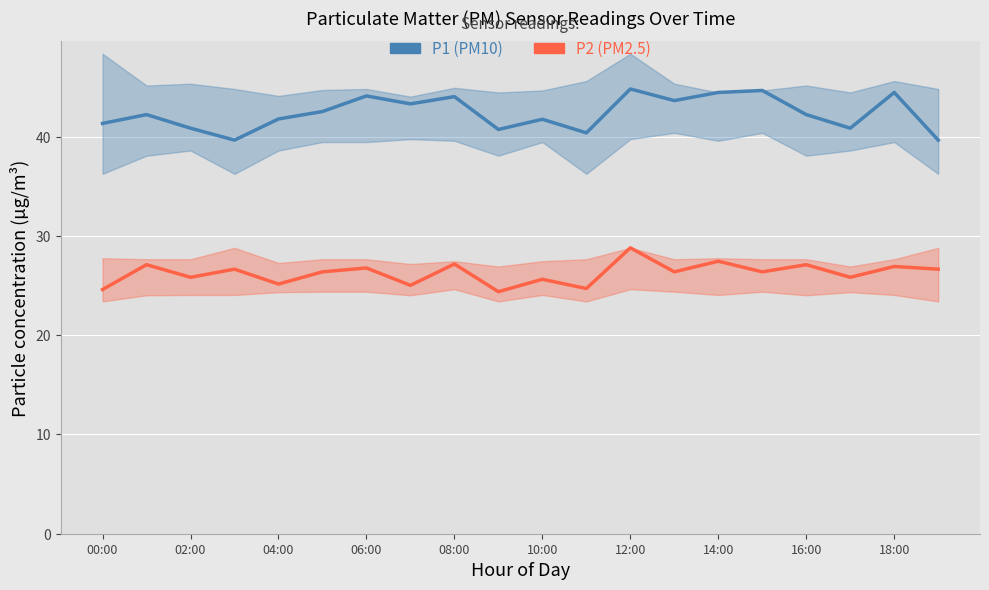

What is the lowest value of the P1 (PM10) series?

39.6